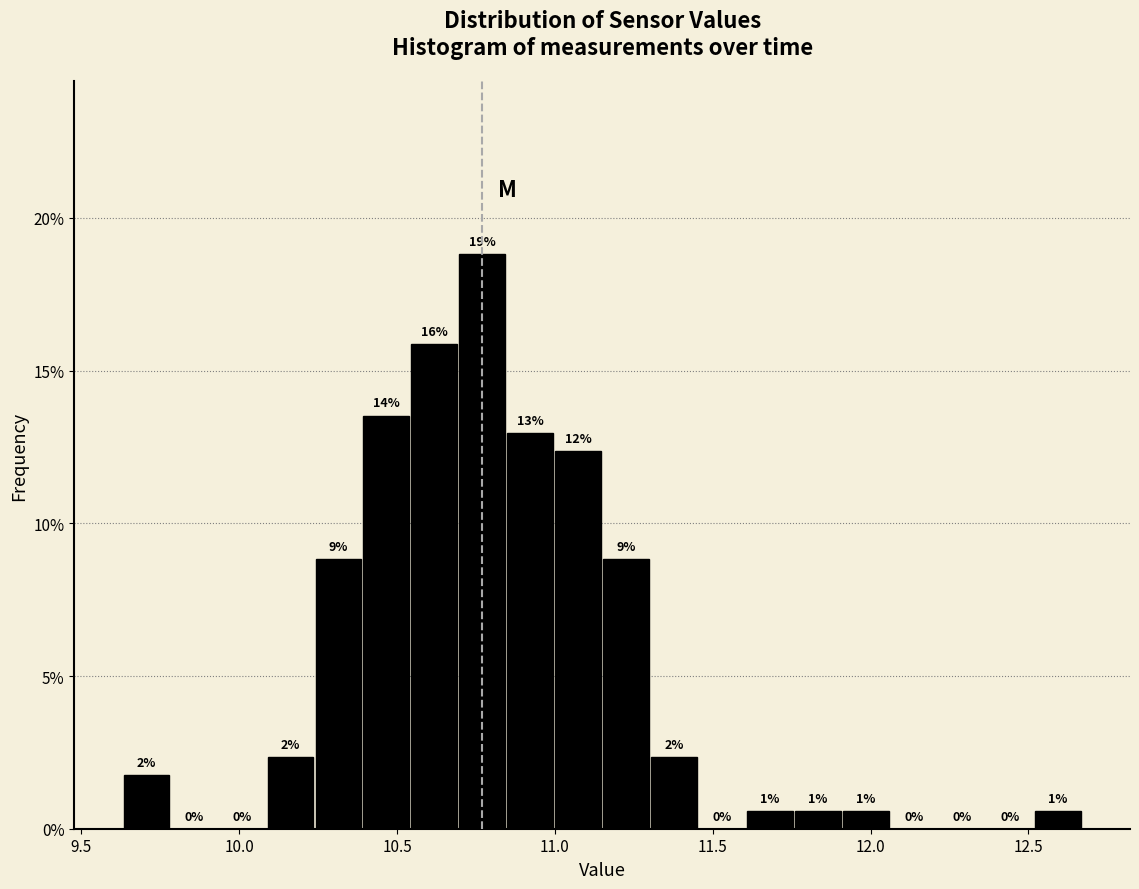

Read against the x-axis, roughly where is the centre of the tallest bar?

10.75